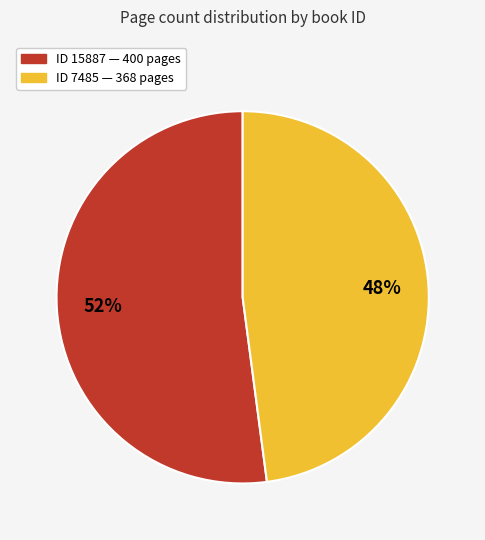

Is there a majority slice in this chart?

Yes